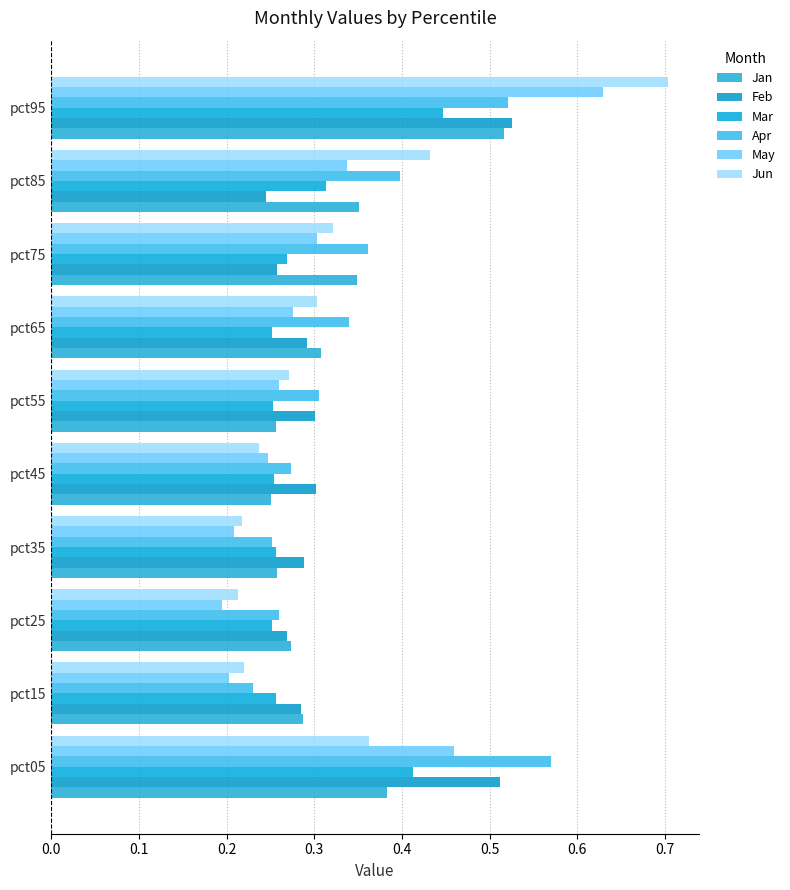

What is the sum of all Jun values?

3.3